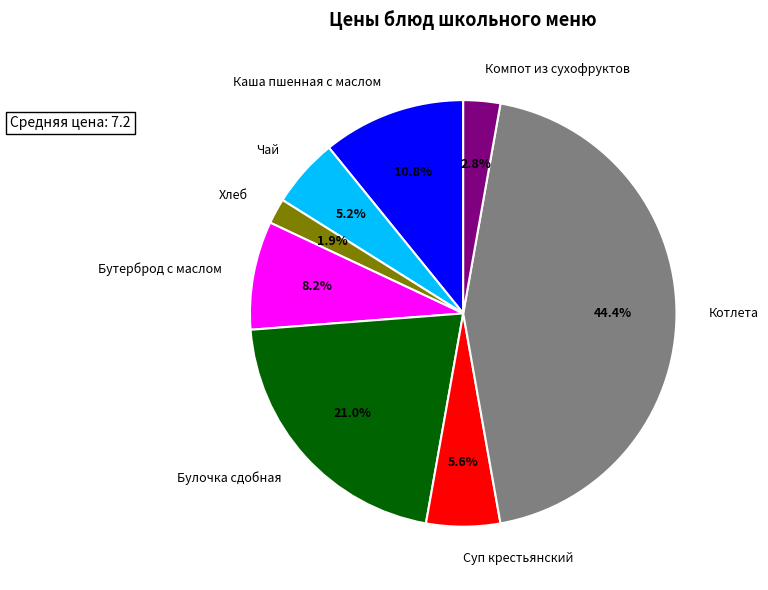

To the nearest percent, what is the difference between the Хлеб and Каша пшенная с маслом slice percentages?

9%